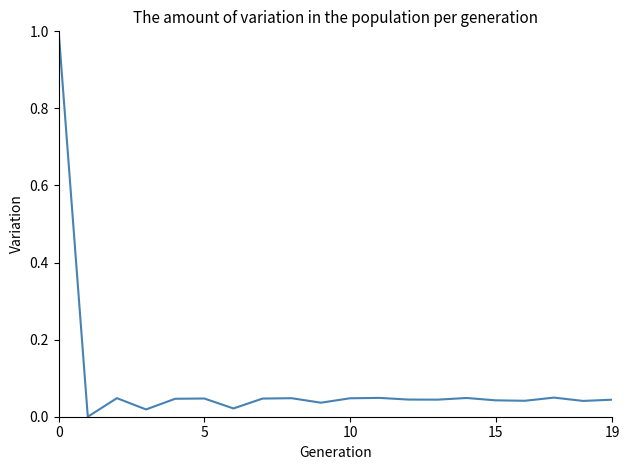

What is the greatest value displayed?

1.0